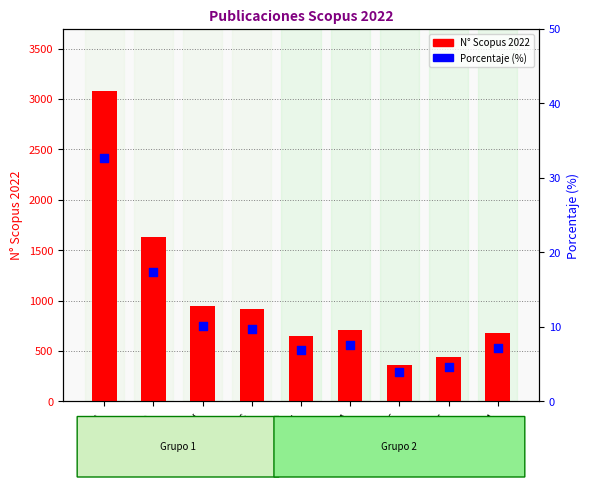

At which category is the sum across all series the highest?

PUC